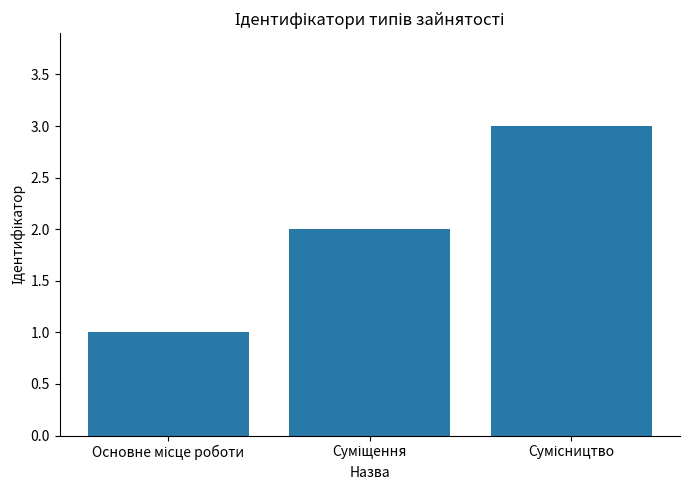

What is the greatest value displayed?

3